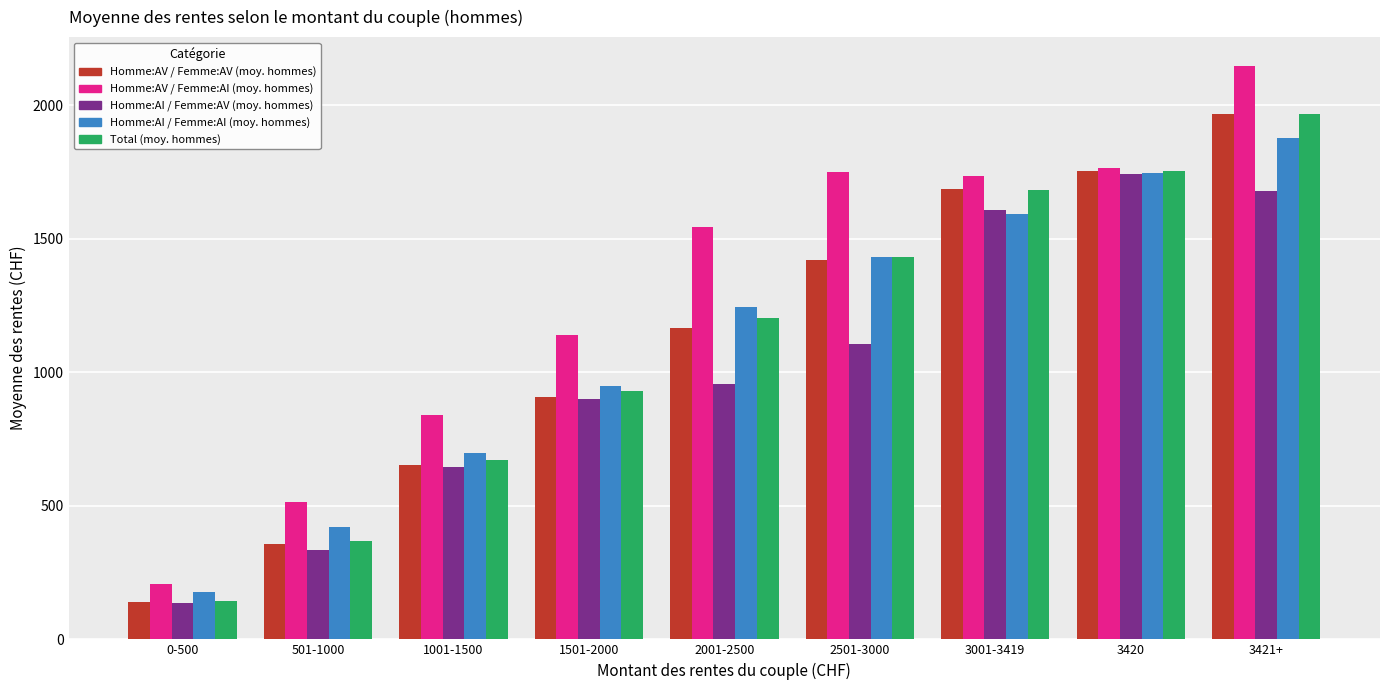

What is the highest value of the Total (moy. hommes) series?

1967